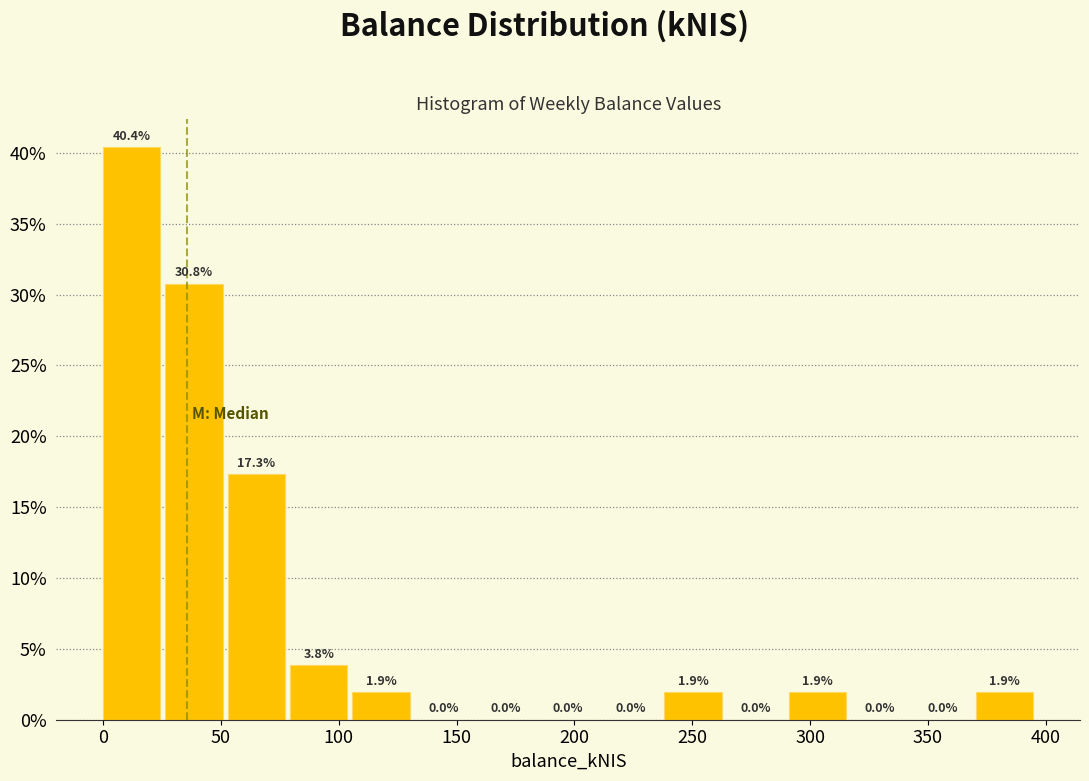

Which range on the x-axis has the tallest bar?

0 to 25